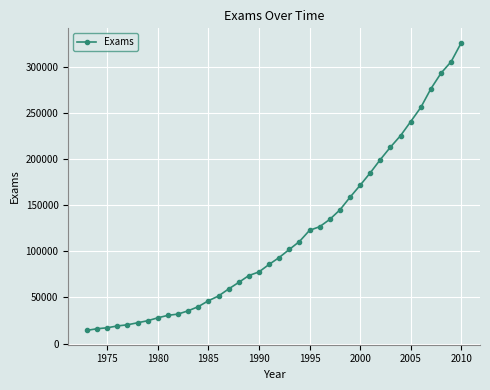

What is the maximum value shown in the chart?

325846